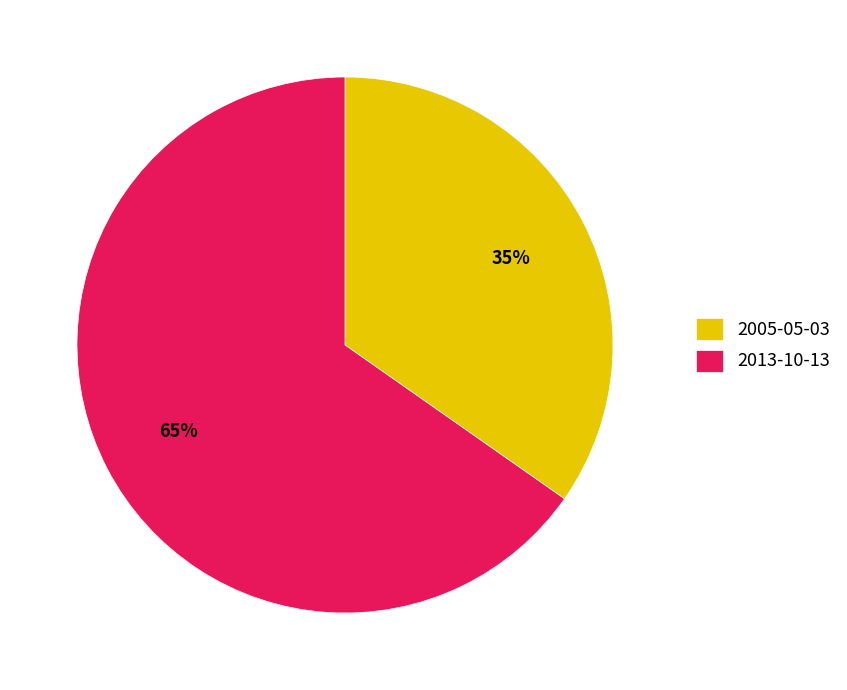

Which category has the biggest portion of the pie?

2013-10-13